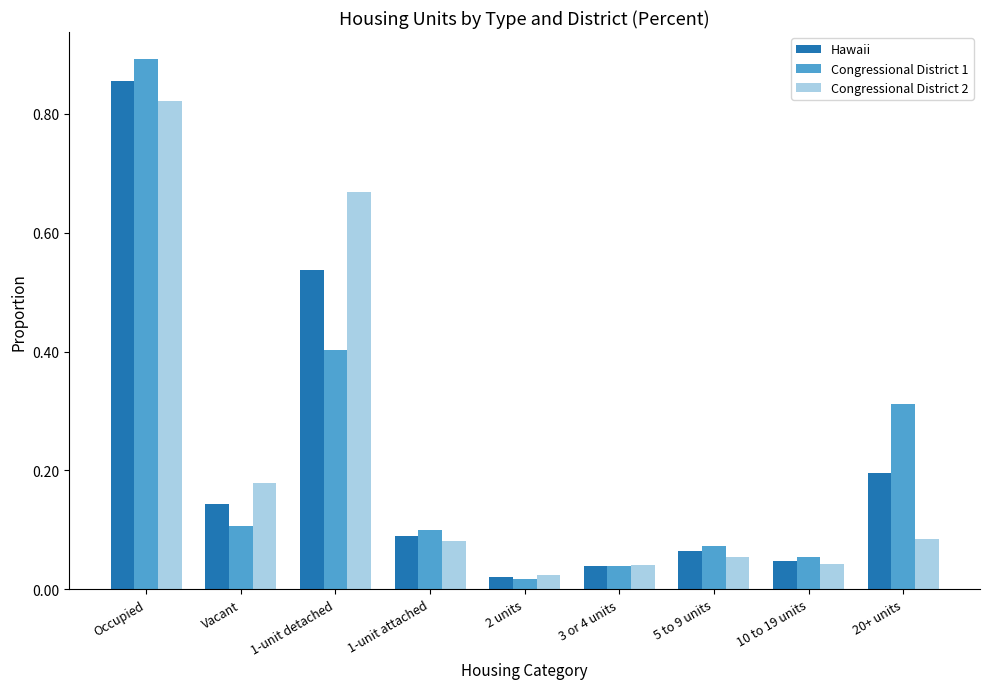

At how many categories does at least one series exceed 0?

9